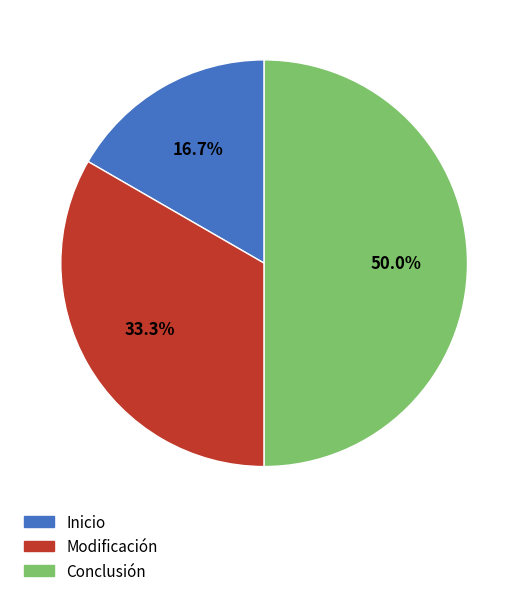

Is it true that Conclusión is 50% of the pie?

True